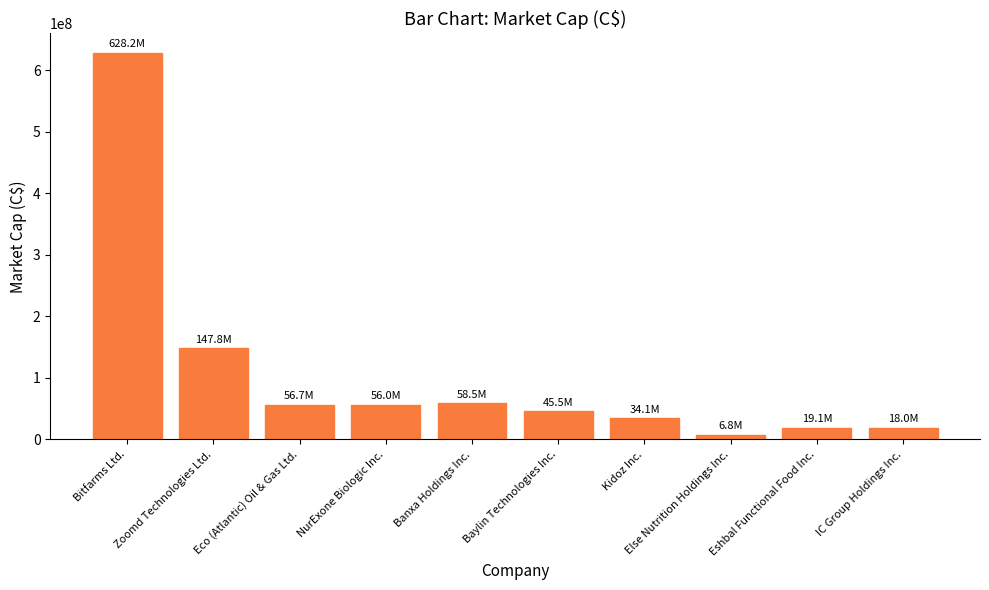

Are the bars horizontal?

No